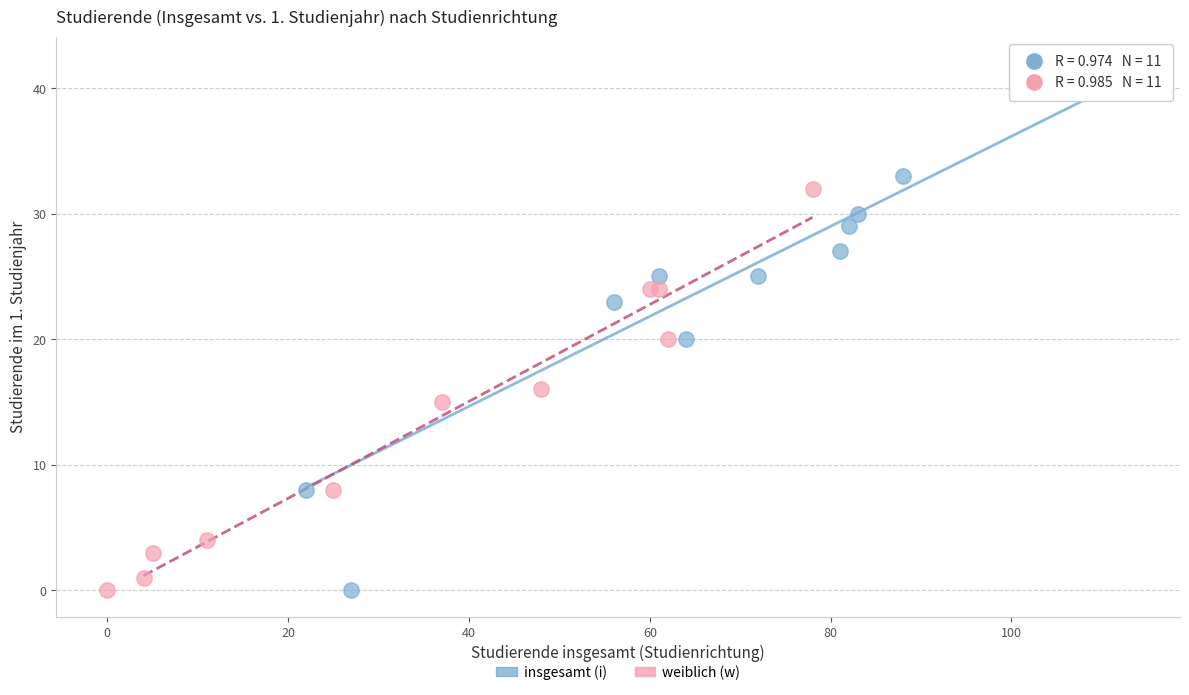

Which series has the widest spread of Y values?

insgesamt (i)